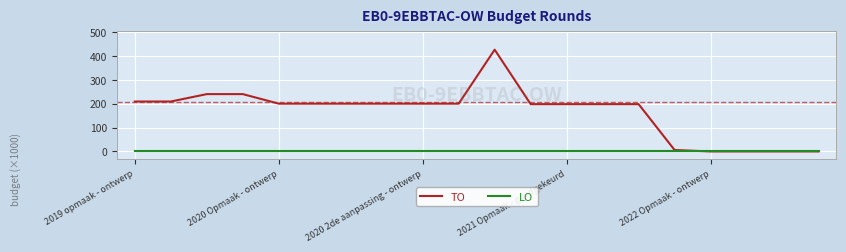

What is the highest value of the TO series?

426